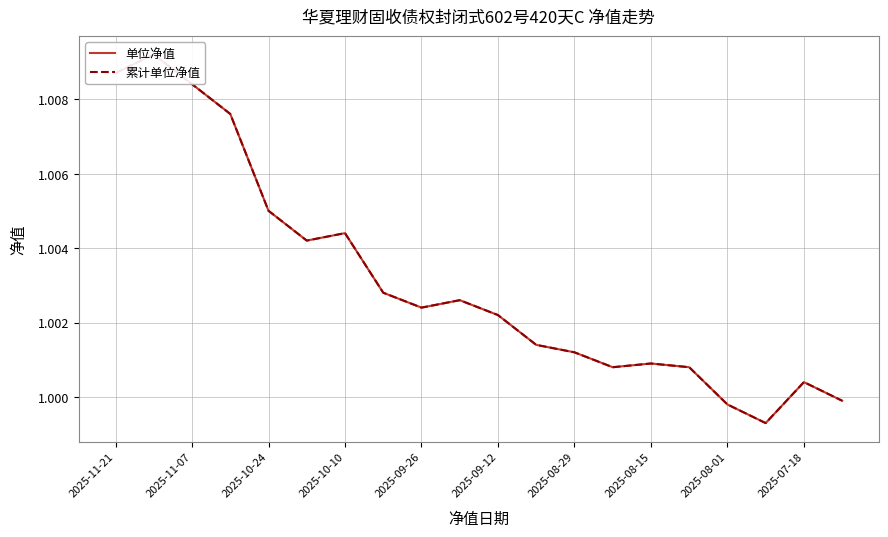

Which series has the widest spread of values?

单位净值